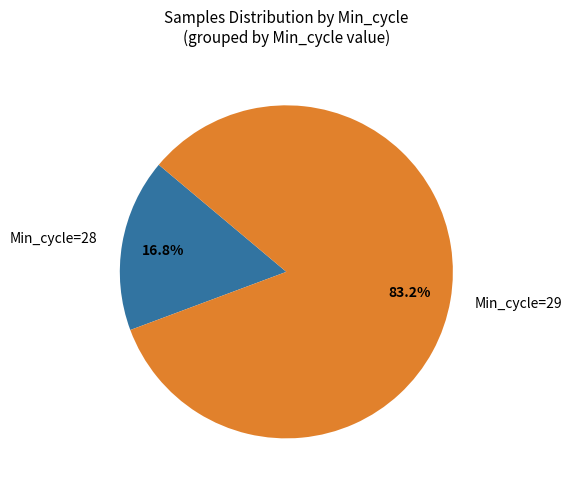

Rank the categories by value from highest to lowest.

Min_cycle=29, Min_cycle=28